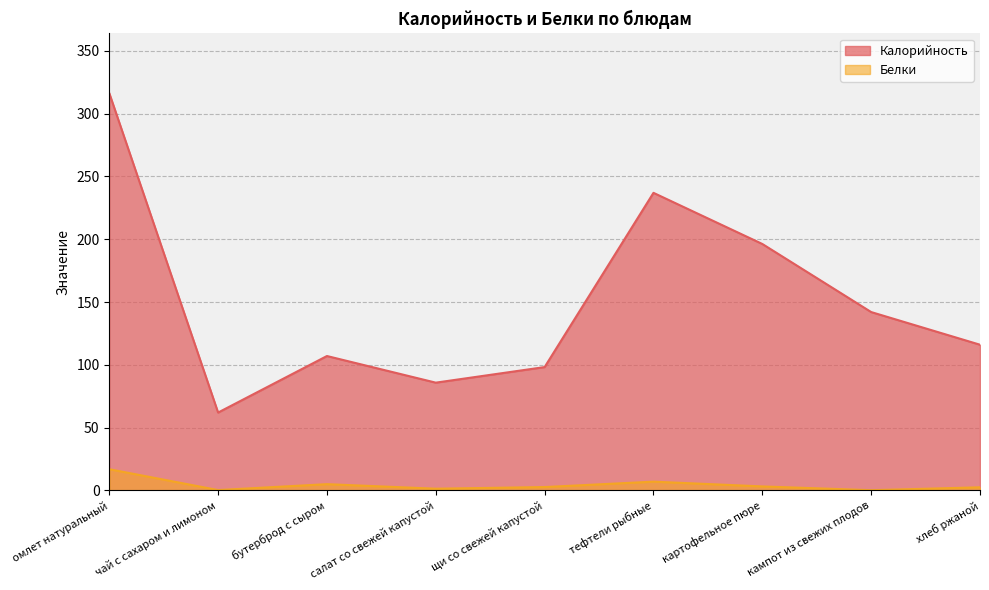

What are all the series names shown in the legend?

Калорийность, Белки